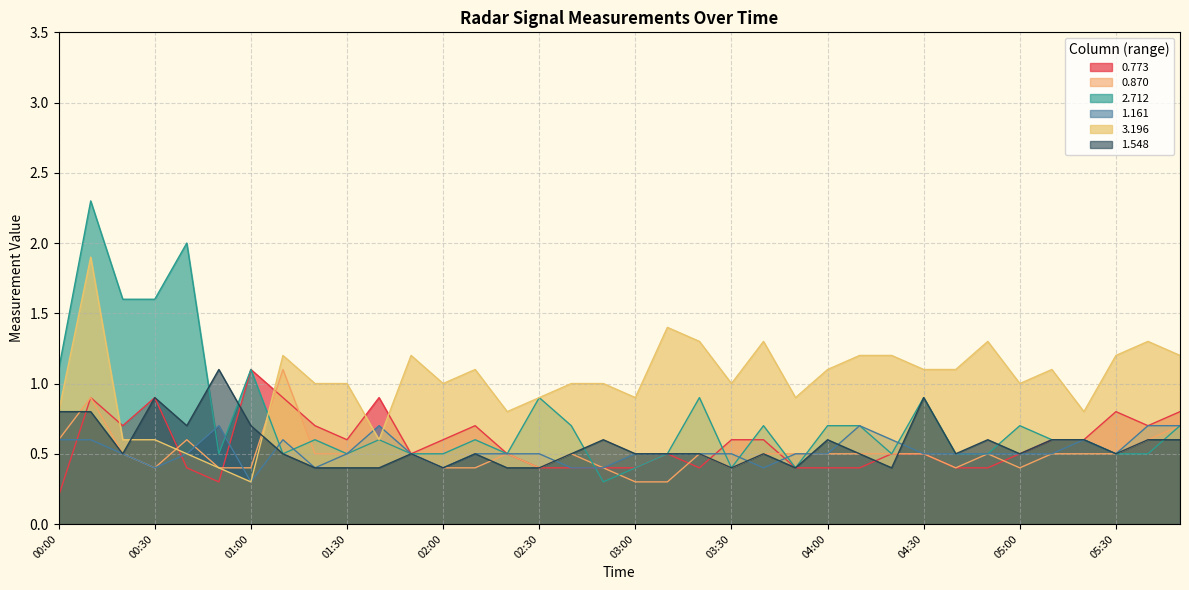

Which series has the largest total across all categories?

3.196